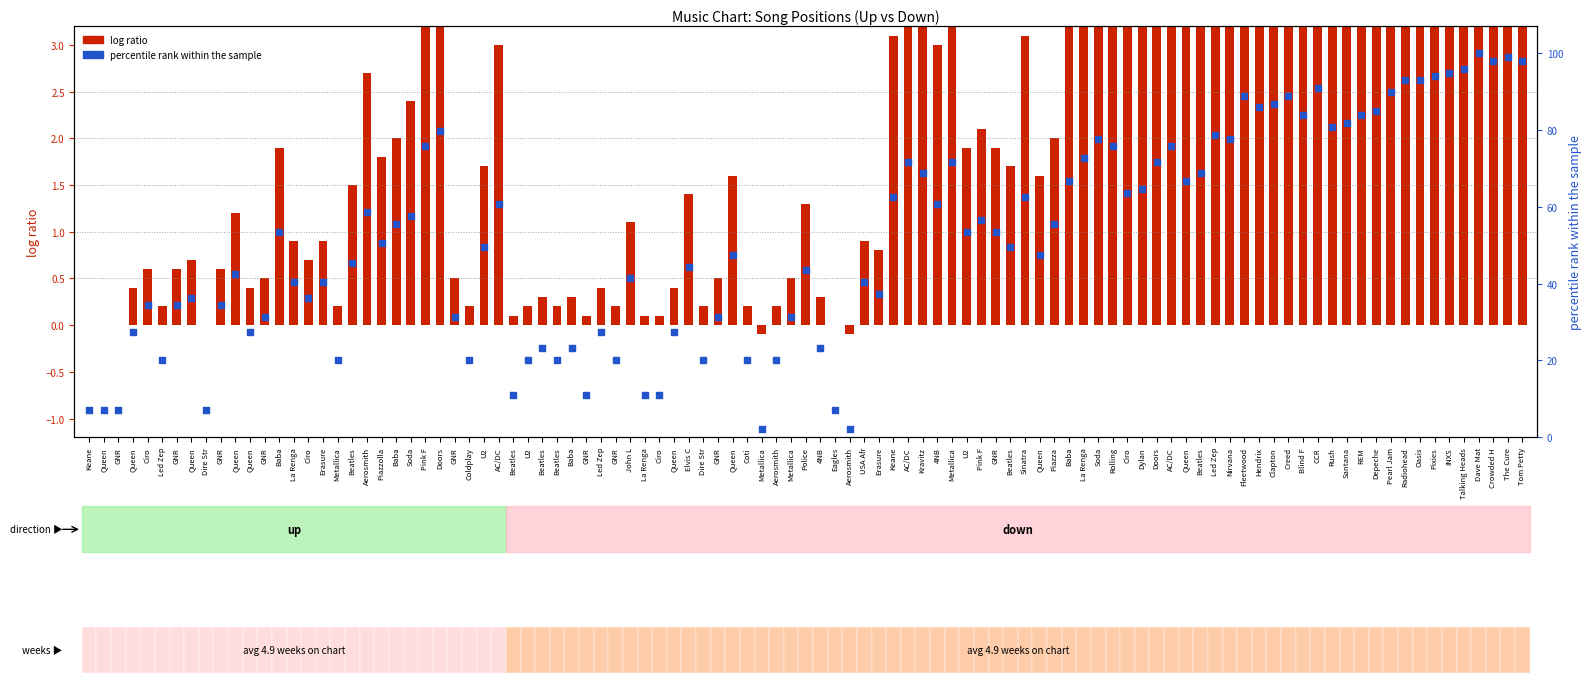

Which series contains the highest Y value?

percentile rank within the sample